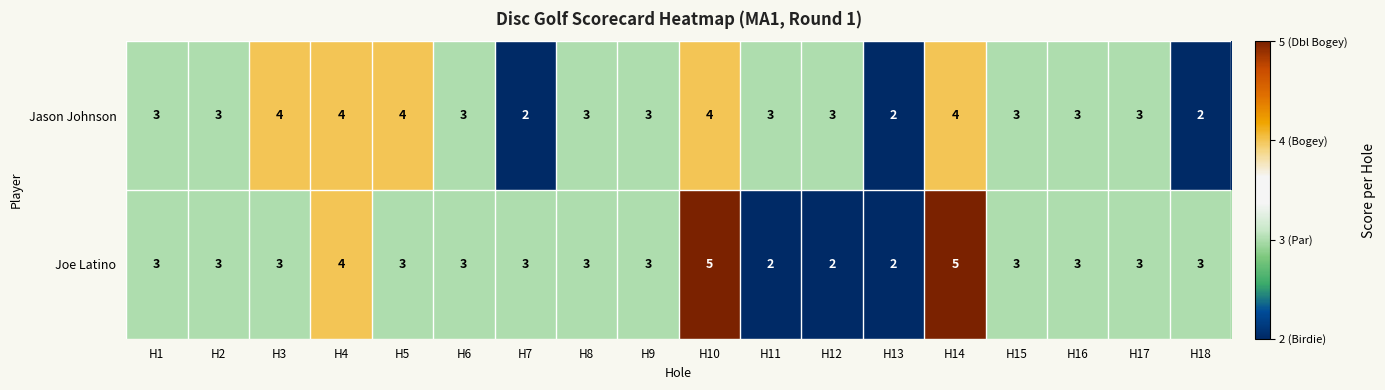

What is the total value across all series at H12?

5